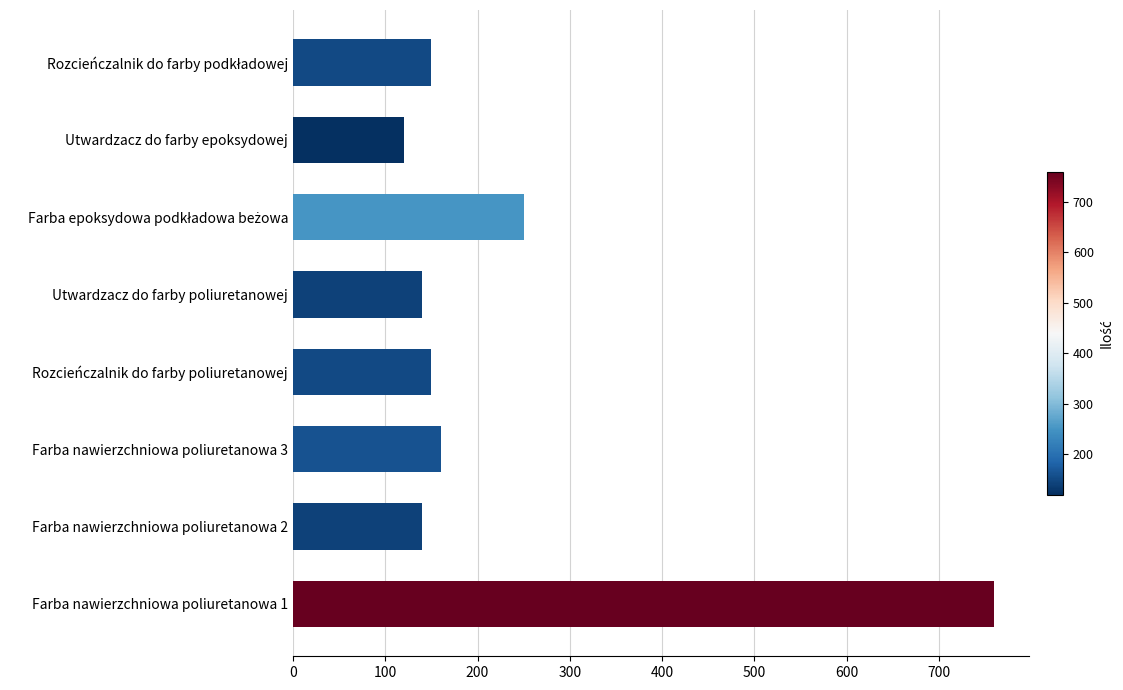

What is the average value?

234